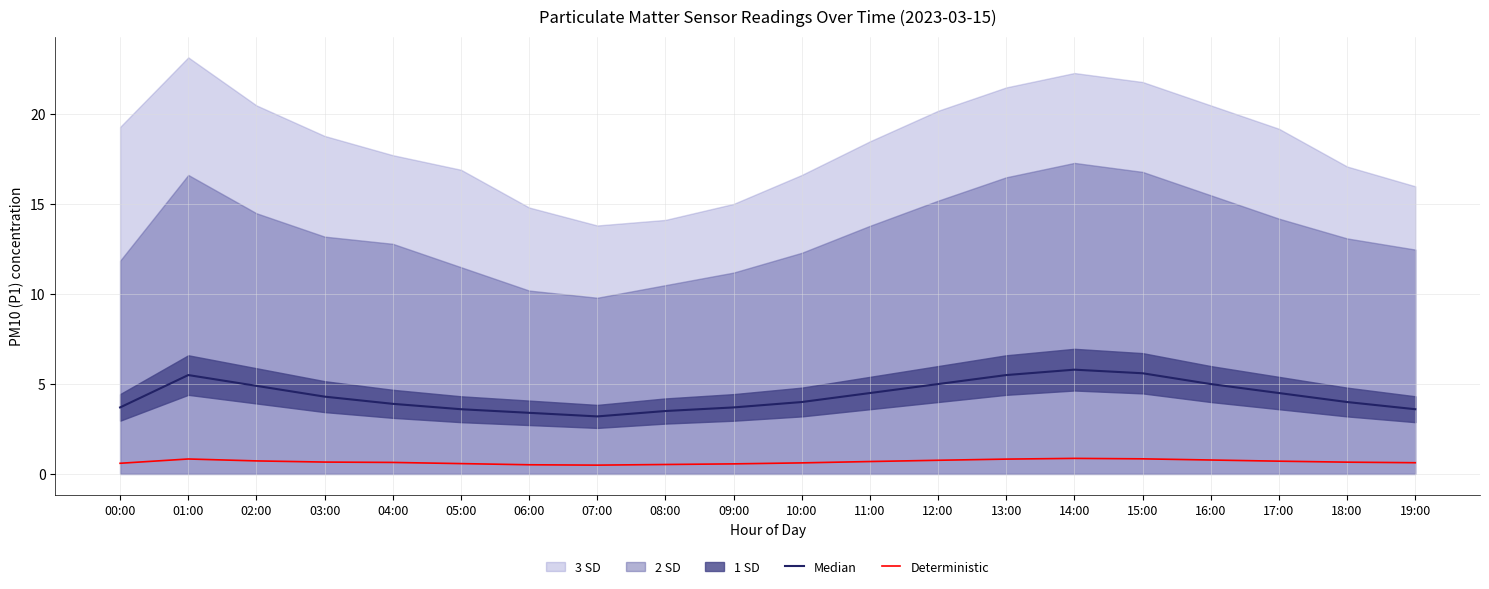

What is the maximum value for Deterministic?

0.9